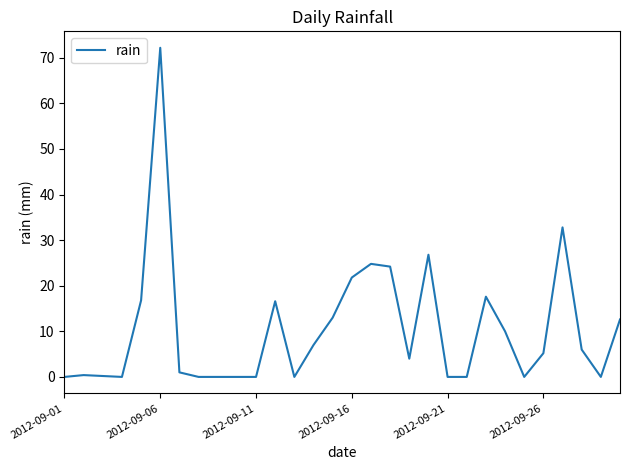

What is the greatest value displayed?

72.2